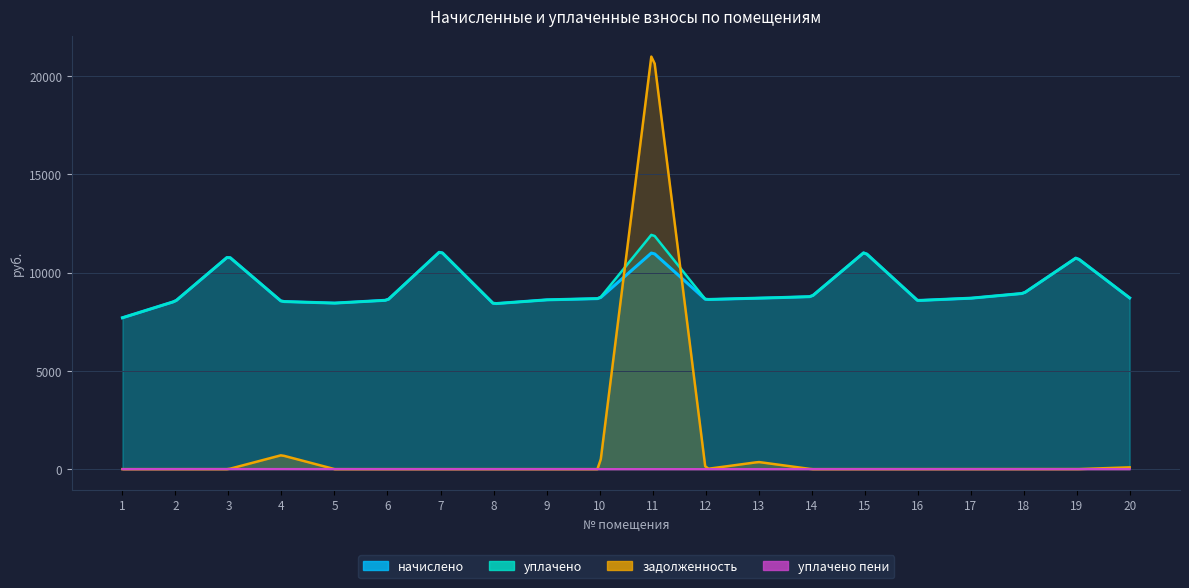

At which label is уплачено пени closest to 3?

1